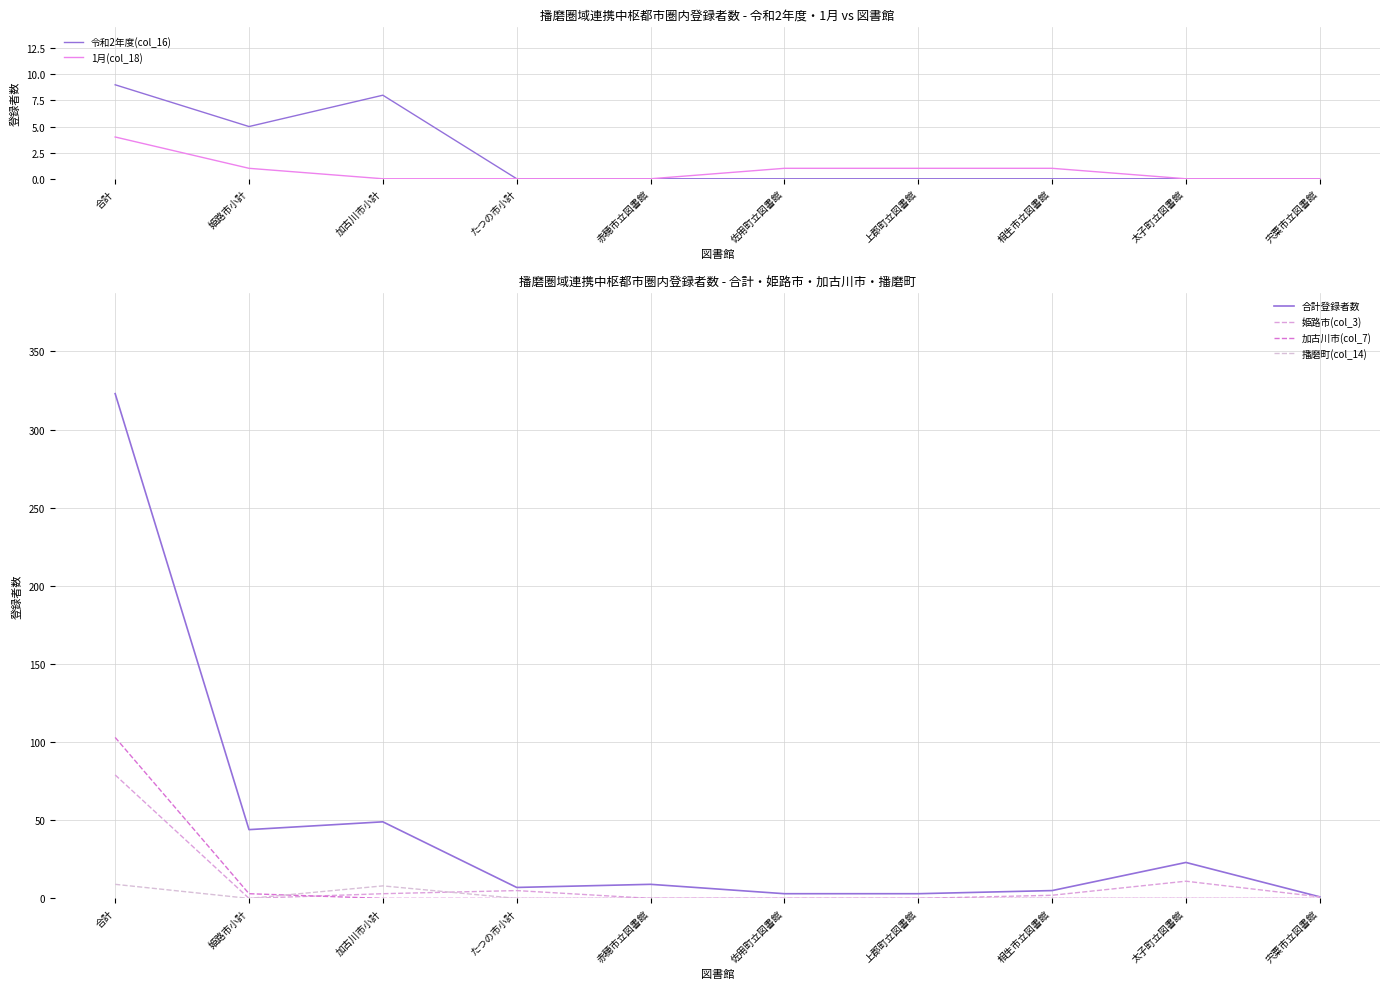

At which category is the sum across all series the highest?

合計